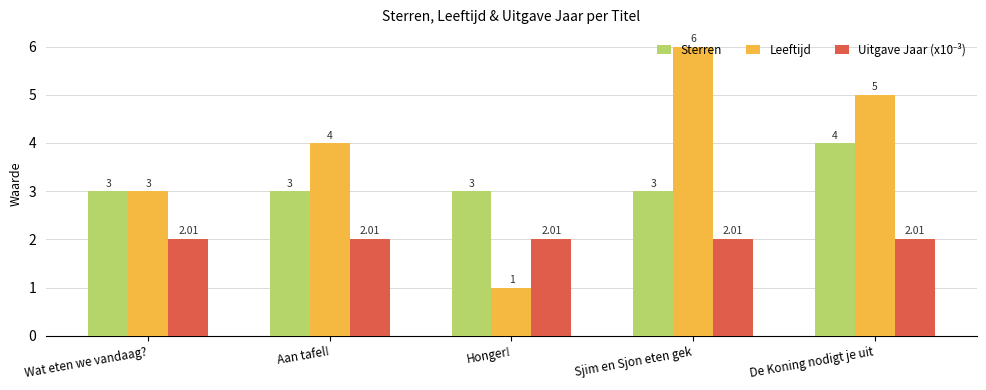

Count the number of data series in this chart.

3